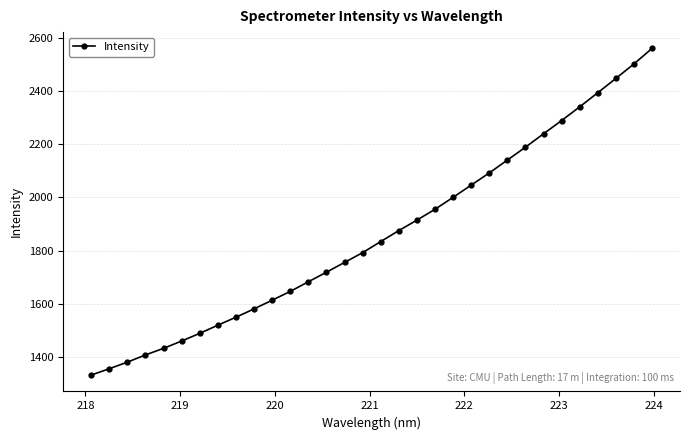

What is the maximum value shown in the chart?

2559.1